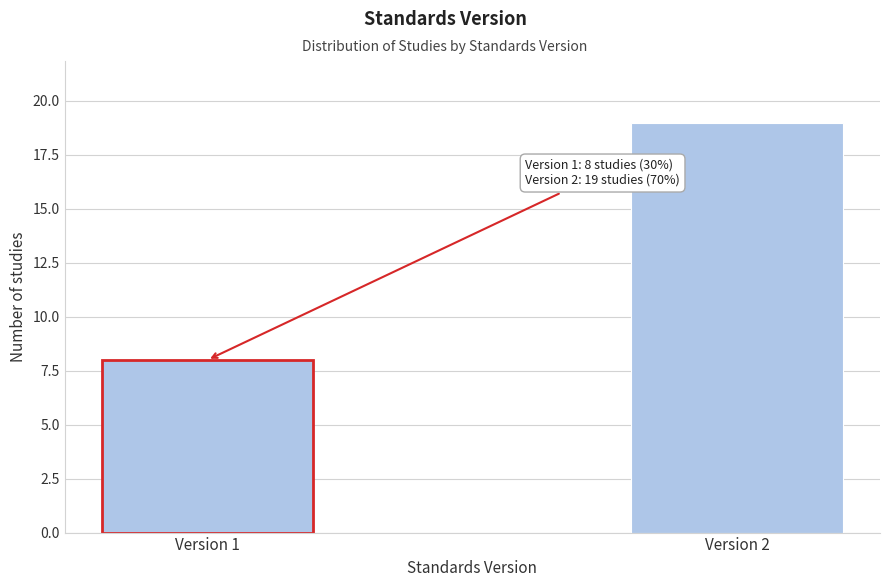

Reading left to right, transcribe all the data shown in this chart.

8	19